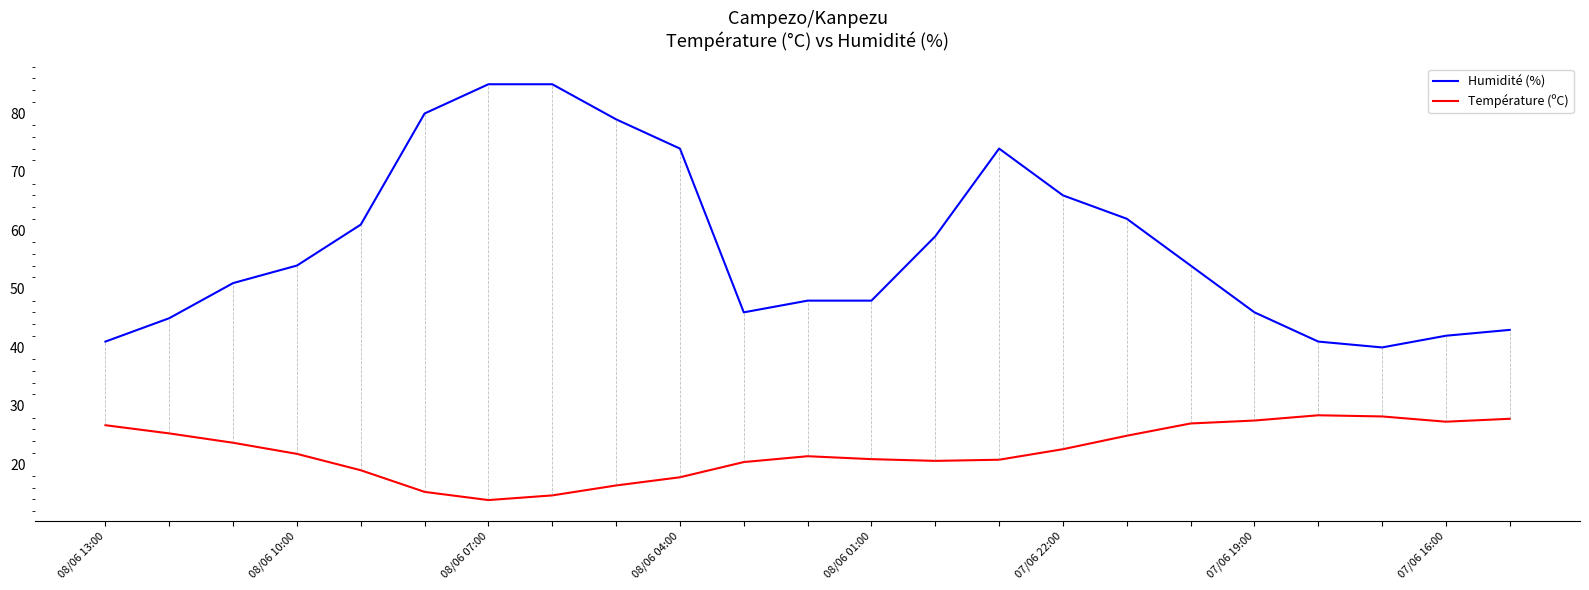

What are all the series names shown in the legend?

Humidité (%), Température (ºC)